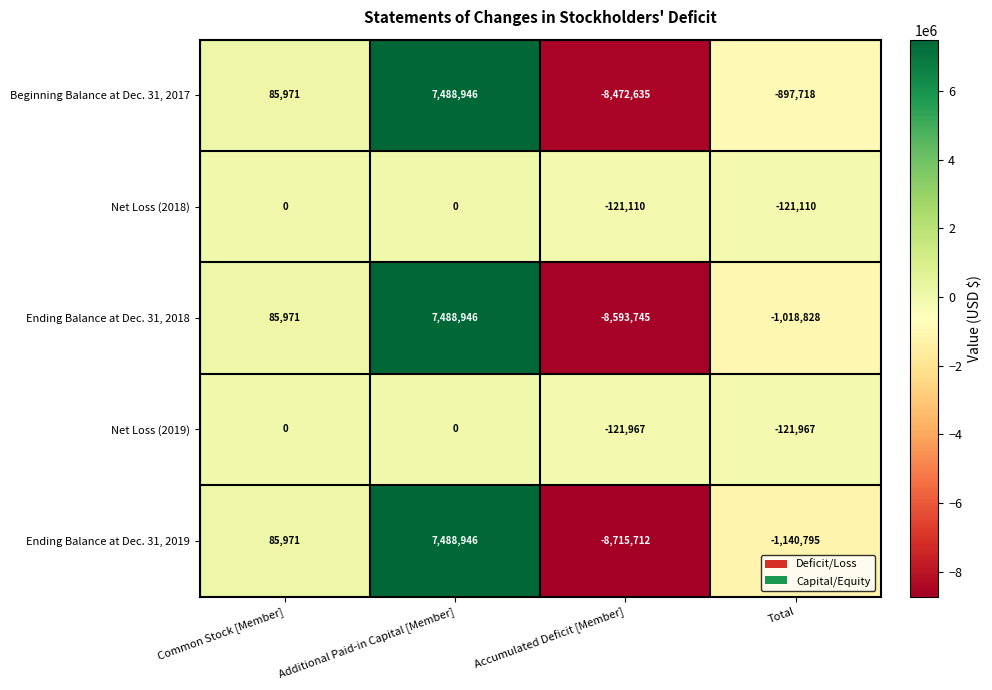

Reading left to right, transcribe all the data shown in this chart.

Beginning Balance at Dec. 31, 2017: Common Stock [Member]=85971	Additional Paid-in Capital [Member]=7488946	Accumulated Deficit [Member]=-8472635	Total=-897718
Net Loss (2018): Common Stock [Member]=0	Additional Paid-in Capital [Member]=0	Accumulated Deficit [Member]=-121110	Total=-121110
Ending Balance at Dec. 31, 2018: Common Stock [Member]=85971	Additional Paid-in Capital [Member]=7488946	Accumulated Deficit [Member]=-8593745	Total=-1018828
Net Loss (2019): Common Stock [Member]=0	Additional Paid-in Capital [Member]=0	Accumulated Deficit [Member]=-121967	Total=-121967
Ending Balance at Dec. 31, 2019: Common Stock [Member]=85971	Additional Paid-in Capital [Member]=7488946	Accumulated Deficit [Member]=-8715712	Total=-1140795